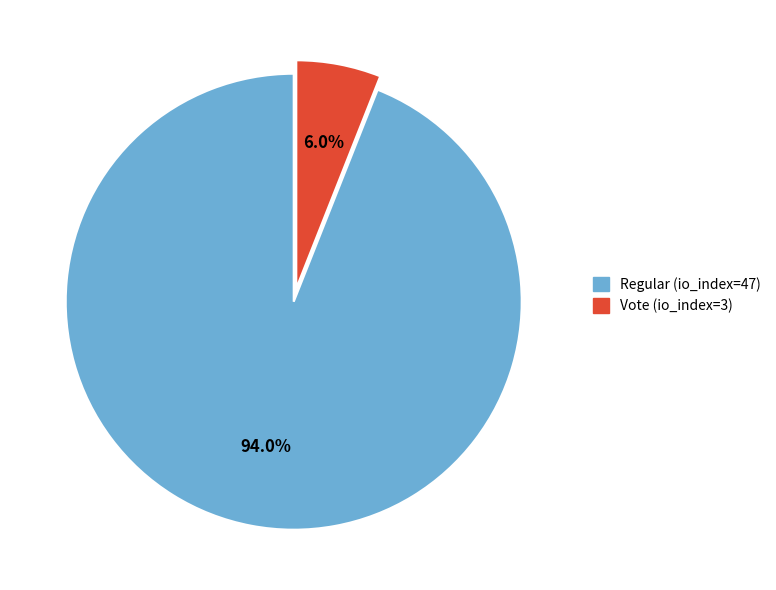

Does any single category account for the majority?

Yes